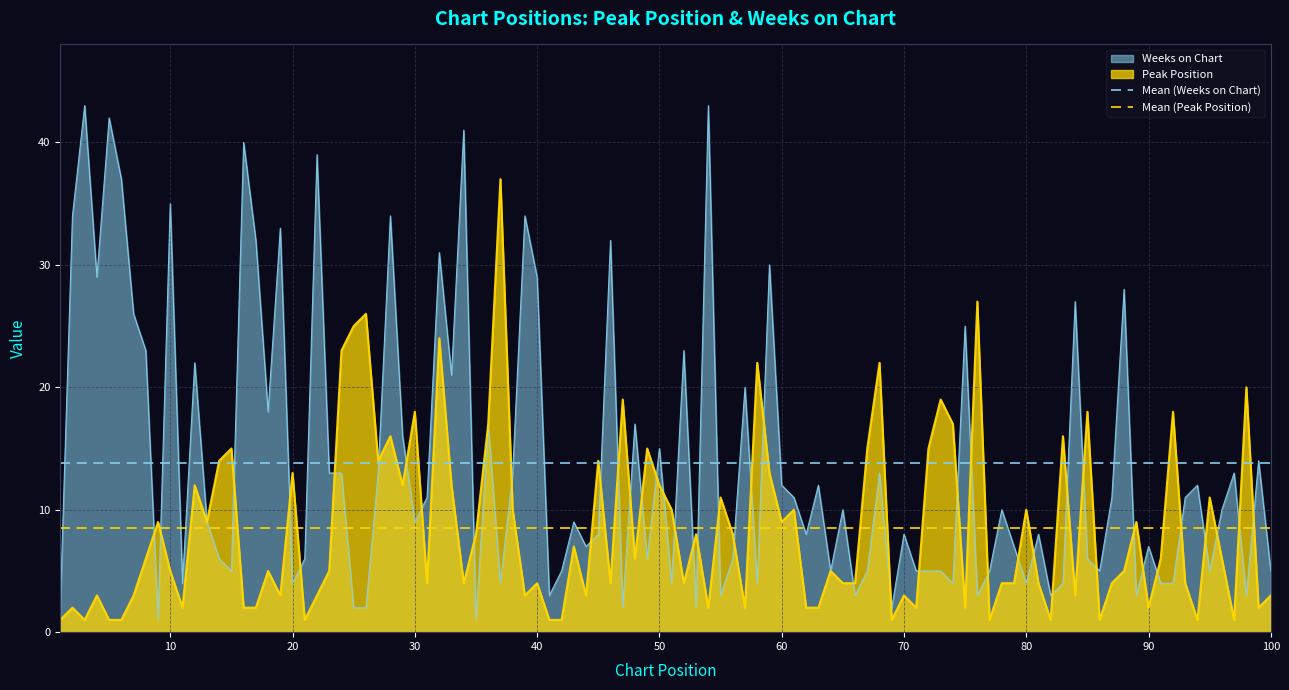

What is the highest value of the Peak Position series?

37